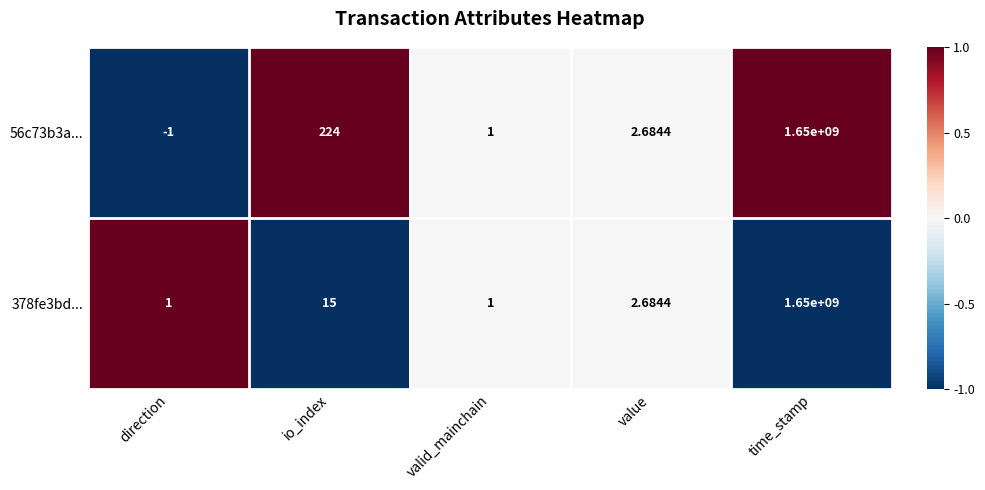

Where is 56c73b3a... nearest to the value 824999999?

io_index